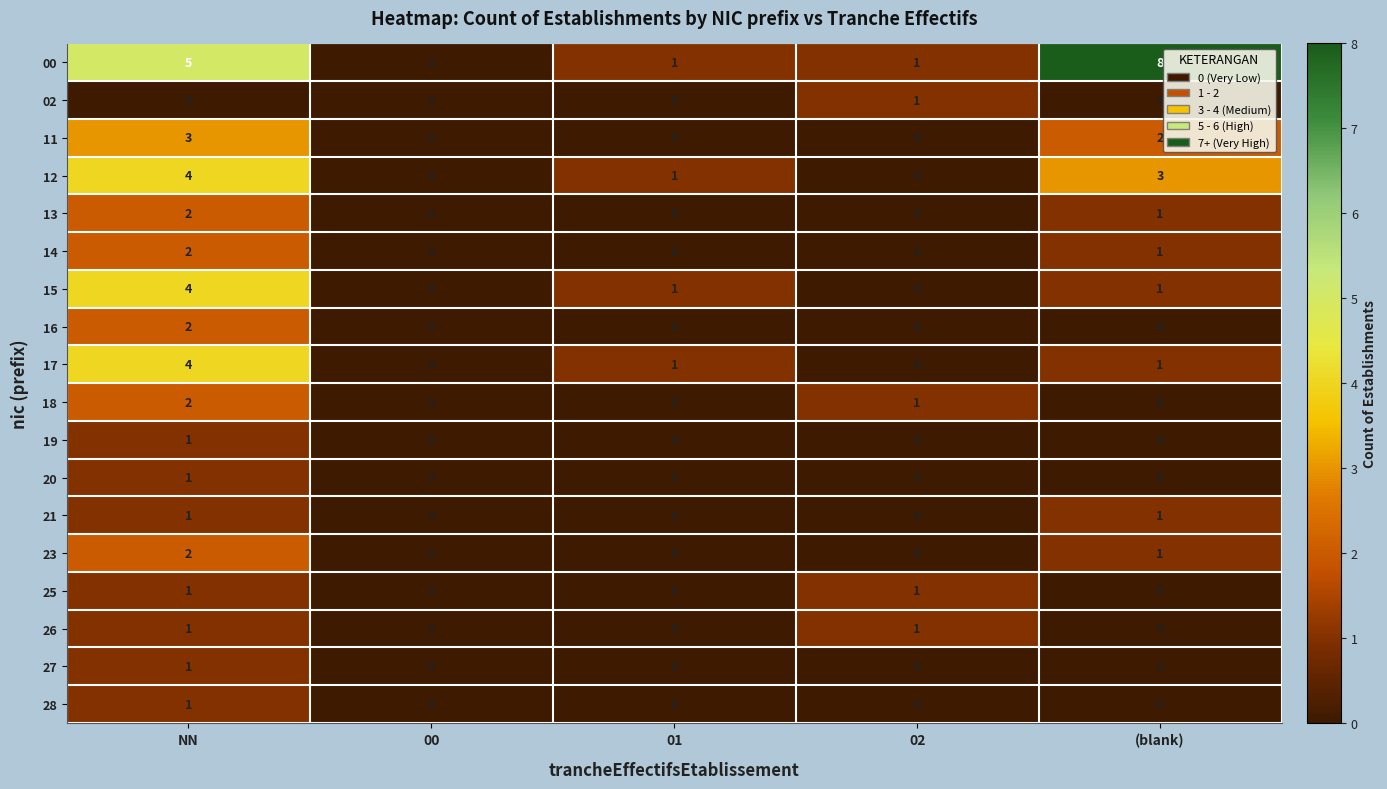

Which series has the largest total across all categories?

00